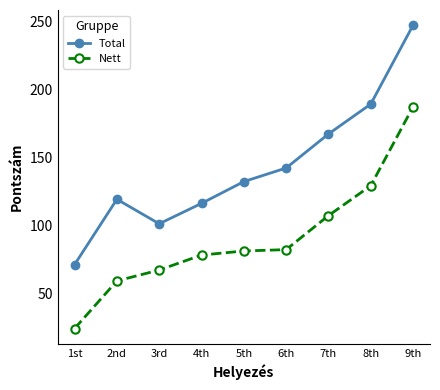

Reading left to right, transcribe all the data shown in this chart.

Total: 1st=71	2nd=119	3rd=101	4th=116	5th=132	6th=142	7th=167	8th=189	9th=247
Nett: 1st=24	2nd=59	3rd=67	4th=78	5th=81	6th=82	7th=107	8th=129	9th=187